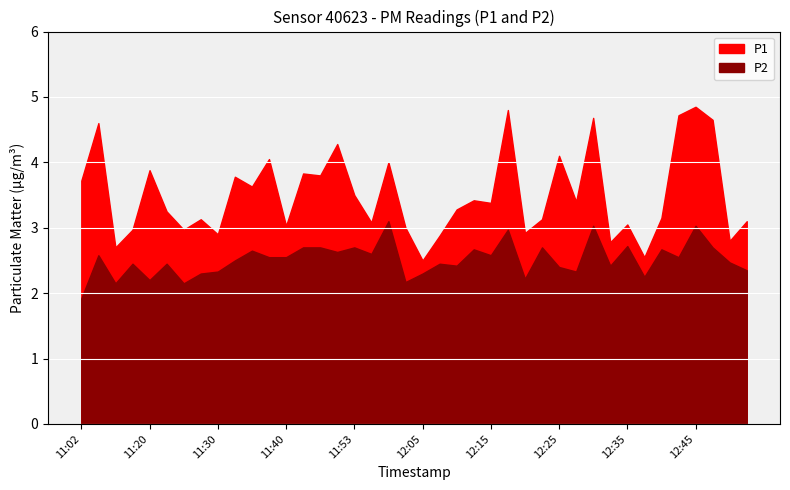

Rank the series at 12:08 from lowest to highest value.

P2, P1